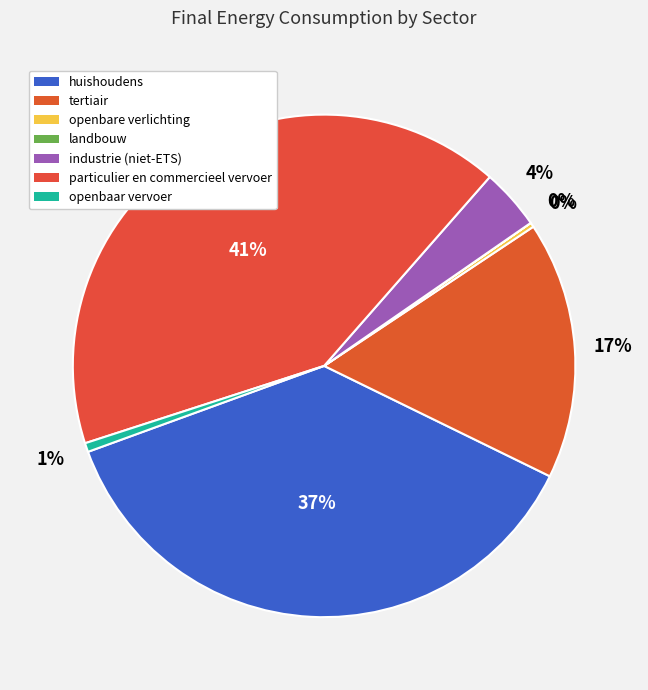

What is the largest slice in the pie chart?

particulier en commercieel vervoer